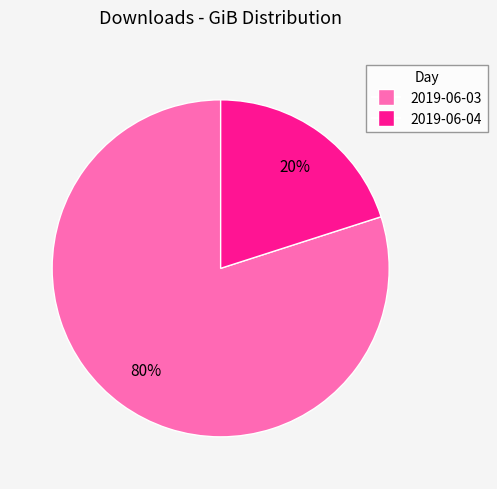

Does 2019-06-03 account for over 50% of the chart?

Yes